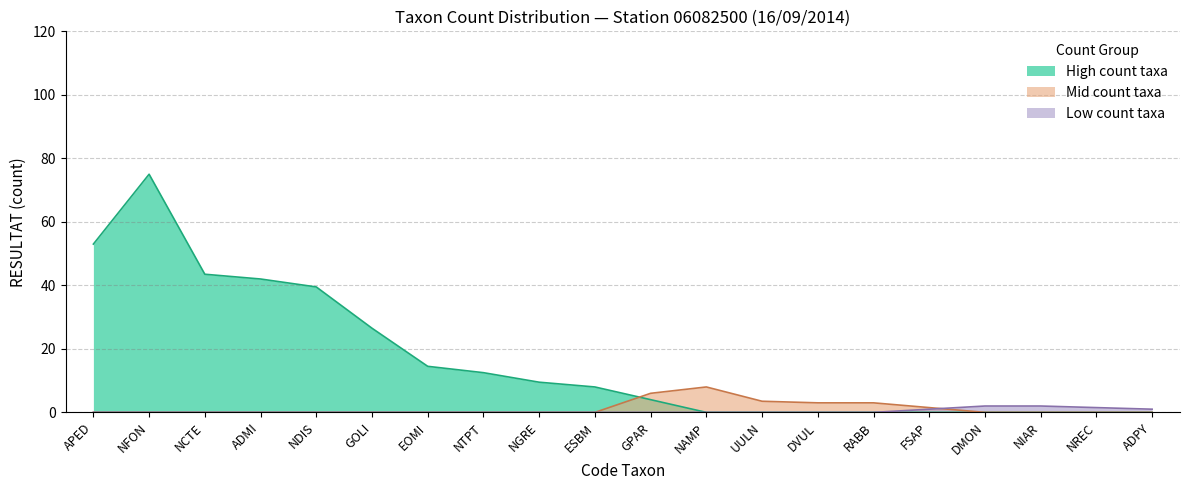

What is the sum of all values?

359